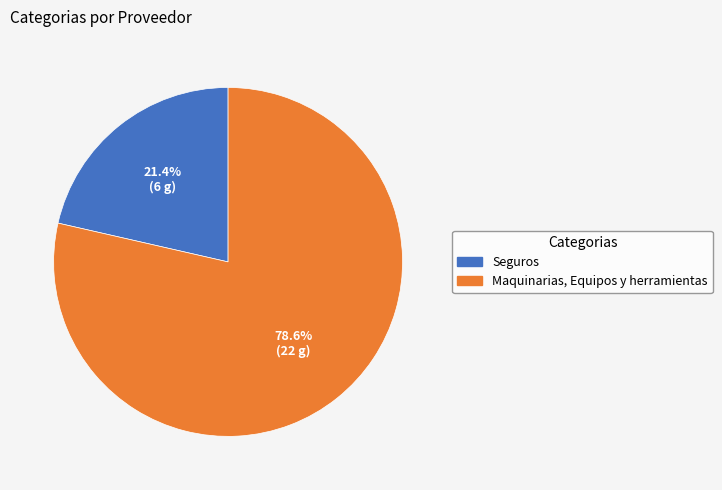

Between Maquinarias, Equipos y herramientas and Seguros, which is larger?

Maquinarias, Equipos y herramientas